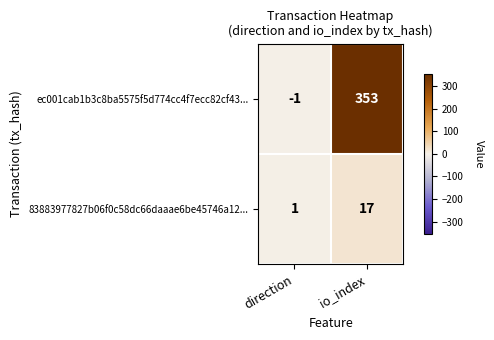

The value of 83883977827b06f0c58dc66daaae6be45746a12... at io_index is 28. True or false?

False